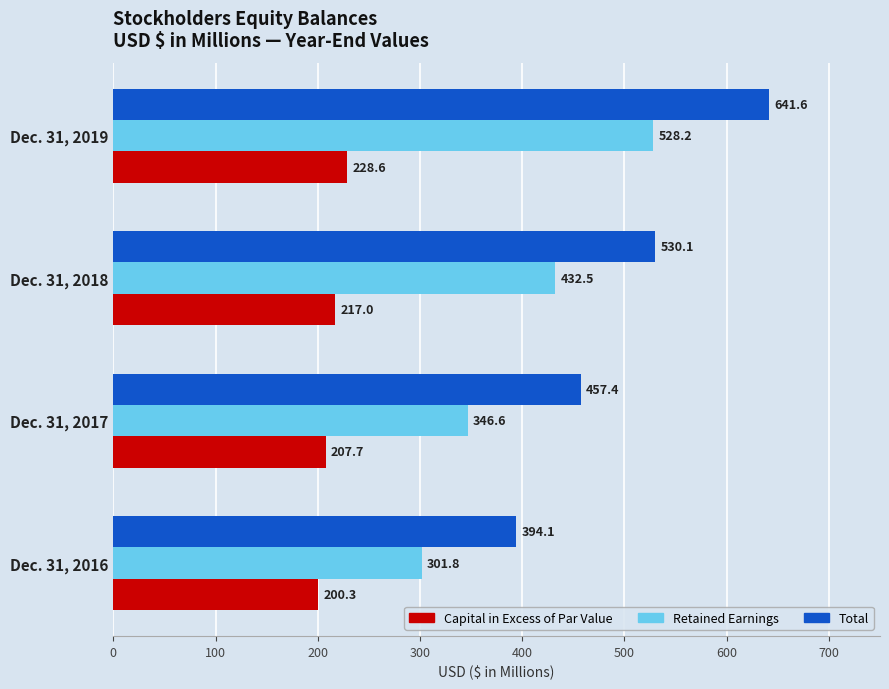

At which label is Retained Earnings closest to 415?

Dec. 31, 2018